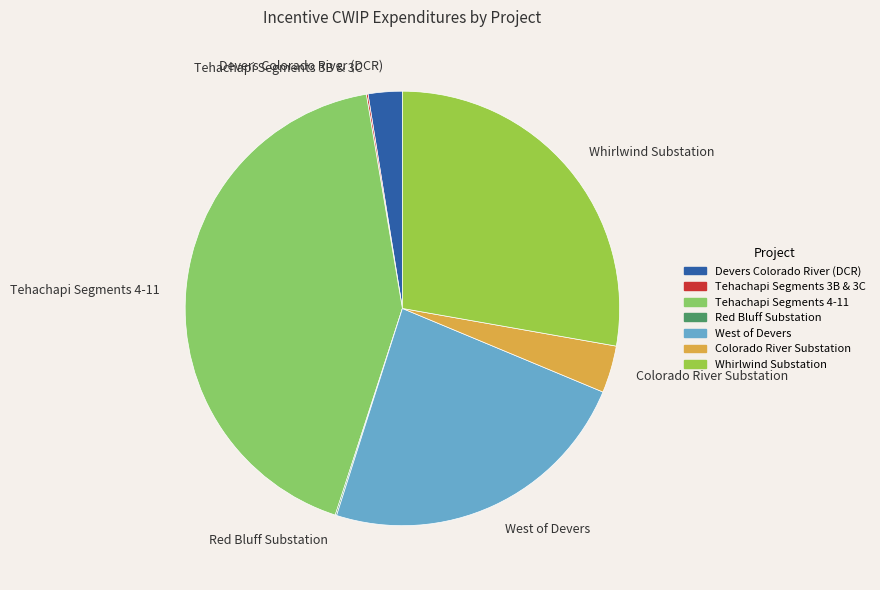

What is the ratio of the value at Tehachapi Segments 4-11 to the value at Colorado River Substation?

12.1